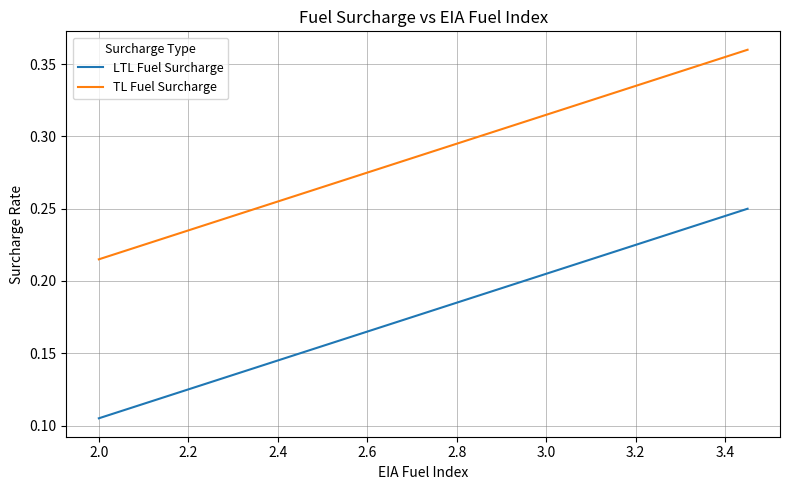

How many TL Fuel Surcharge values are between 0 and 1?

30